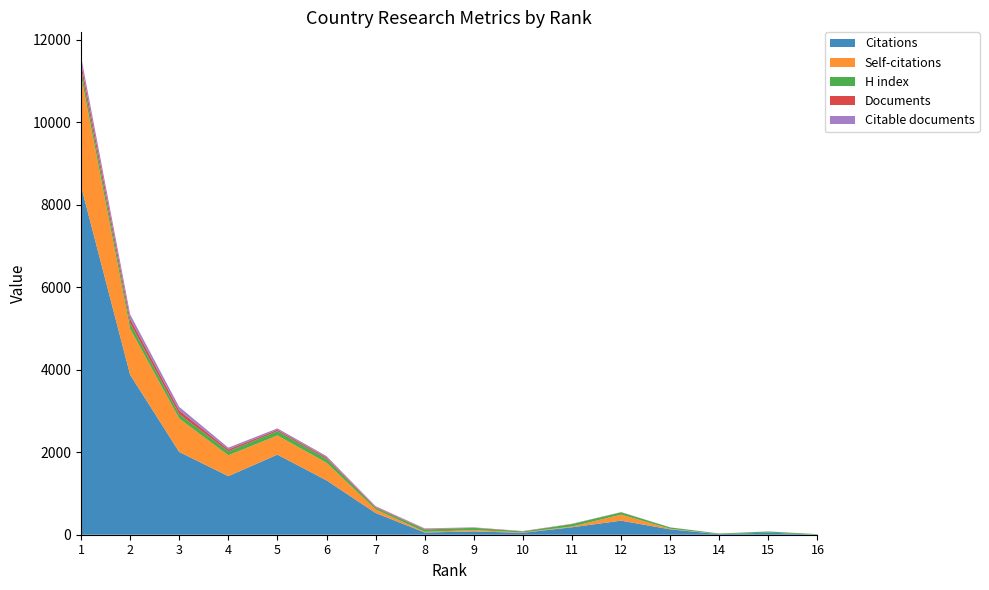

Reading right to left, transcribe all the data shown in this chart.

Citations: 16=0	15=51	14=14	13=130	12=341	11=181	10=47	9=80	8=54	7=527	6=1318	5=1941	4=1420	3=2006	2=3879	1=8452
Self-citations: 16=0	15=0	14=0	13=14	12=146	11=17	10=8	9=33	8=16	7=87	6=427	5=465	4=505	3=811	2=1113	1=2681
H index: 16=12	15=27	14=14	13=32	12=56	11=60	10=24	9=54	8=56	7=40	6=96	5=106	4=98	3=108	2=139	1=167
Documents: 16=1	15=1	14=1	13=1	12=3	11=4	10=5	9=6	8=14	7=19	6=33	5=33	4=44	3=87	2=106	1=150
Citable documents: 16=1	15=1	14=1	13=1	12=3	11=4	10=5	9=6	8=14	7=19	6=33	5=33	4=44	3=87	2=106	1=150